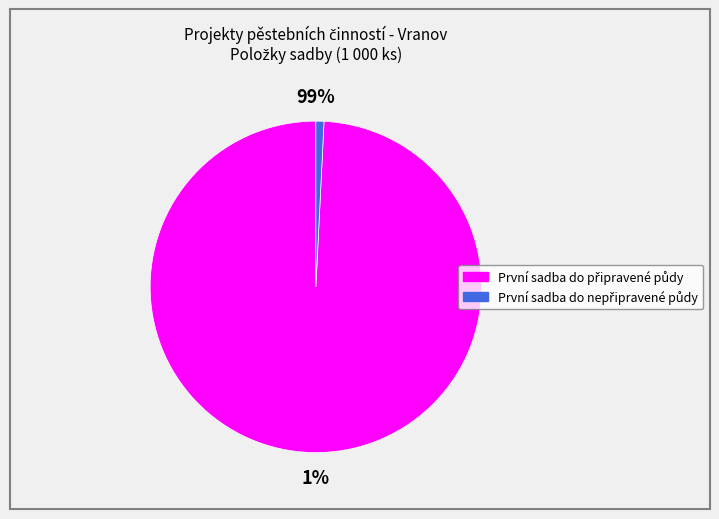

Rank the categories by value from highest to lowest.

První sadba do připravené půdy, První sadba do nepřipravené půdy